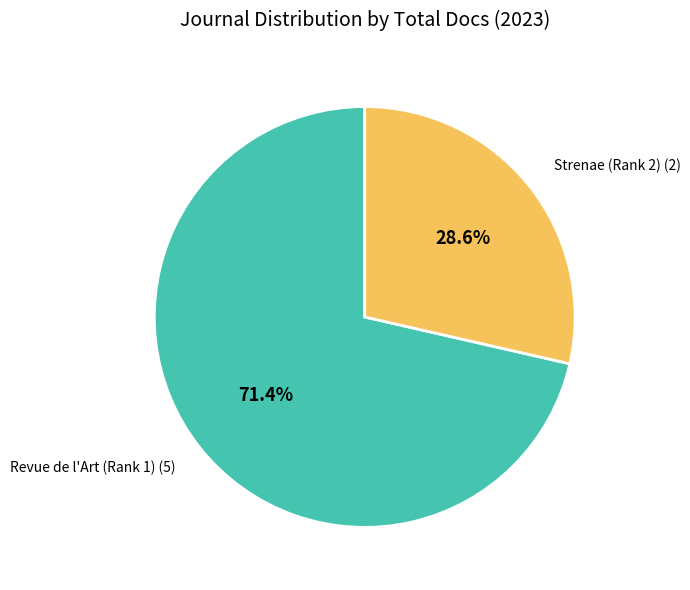

Is there any slice that represents more than half of the pie?

Yes